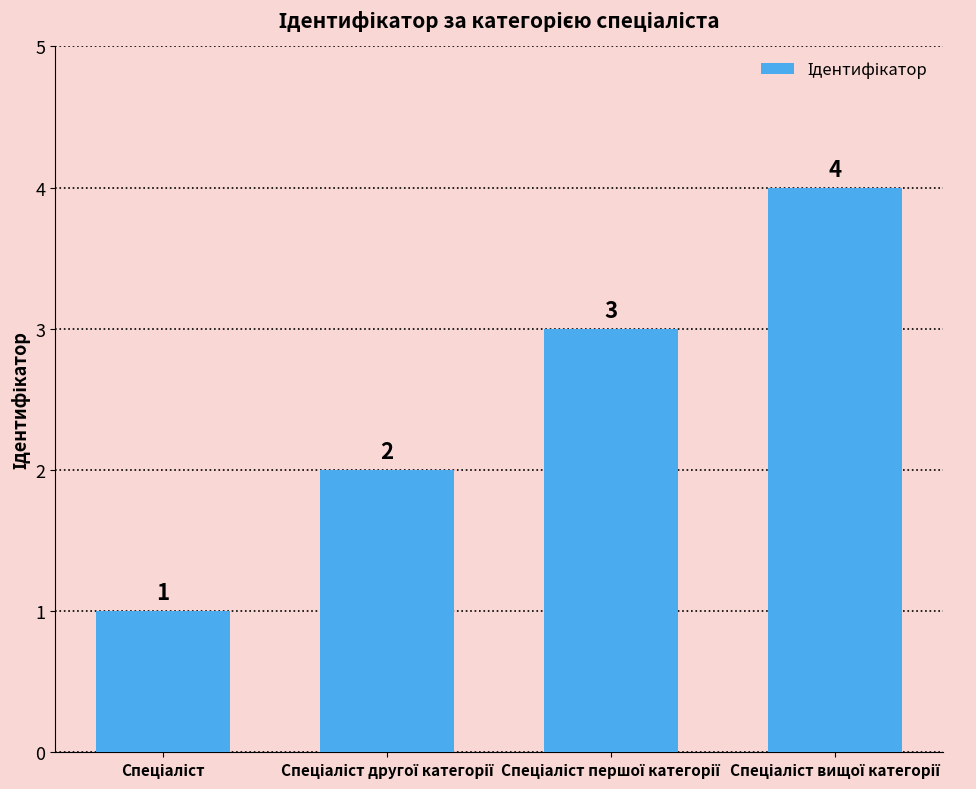

What is the value of the 4th bar from the left?

4